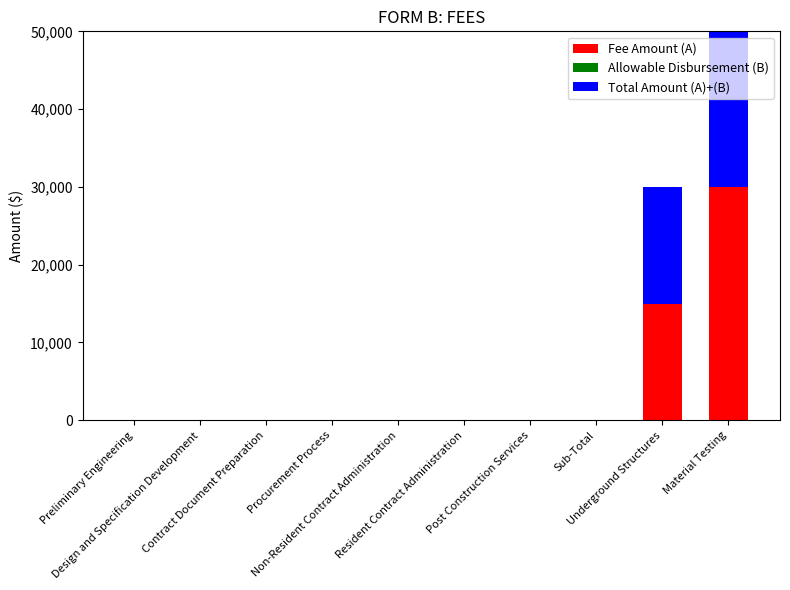

Between Resident Contract Administration and Contract Document Preparation, which is larger?

Resident Contract Administration